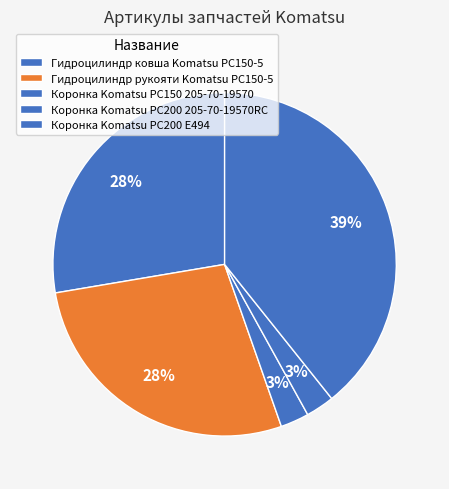

How many segments does this pie chart have?

5